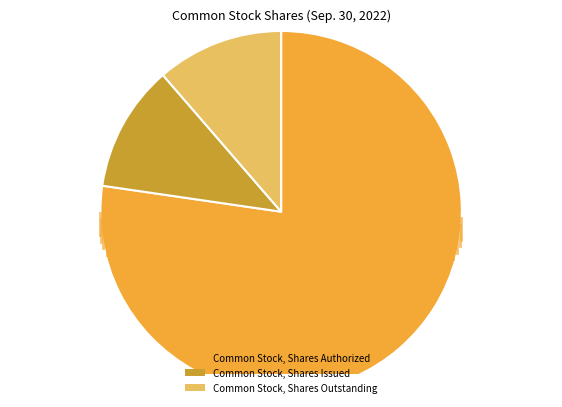

What is the largest slice in the pie chart?

Common Stock, Shares Authorized